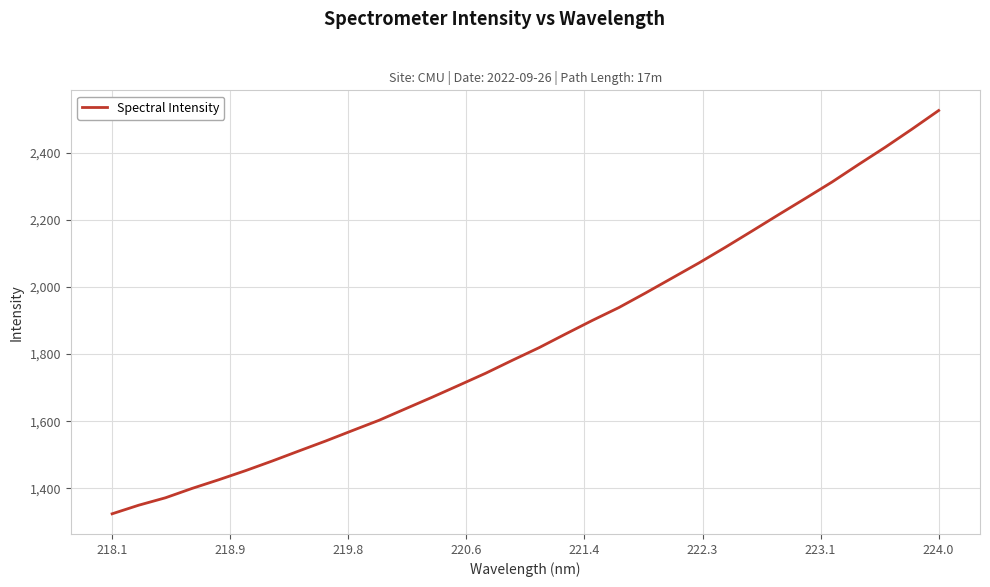

What is the minimum value shown in the chart?

1324.3